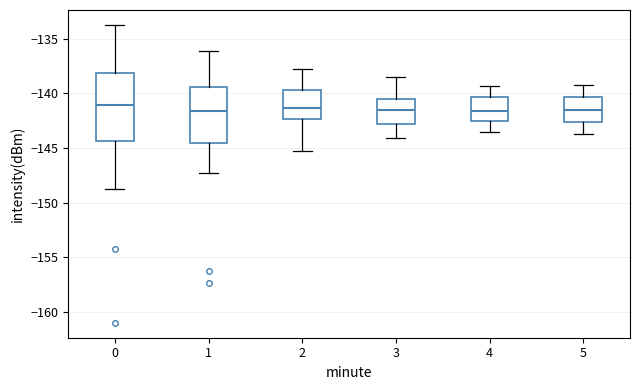

Where does the median line of the box at x = 1 sit on the y-axis? The values are not printed on the chart, so give them approximately, as read against the axis.

-141.5